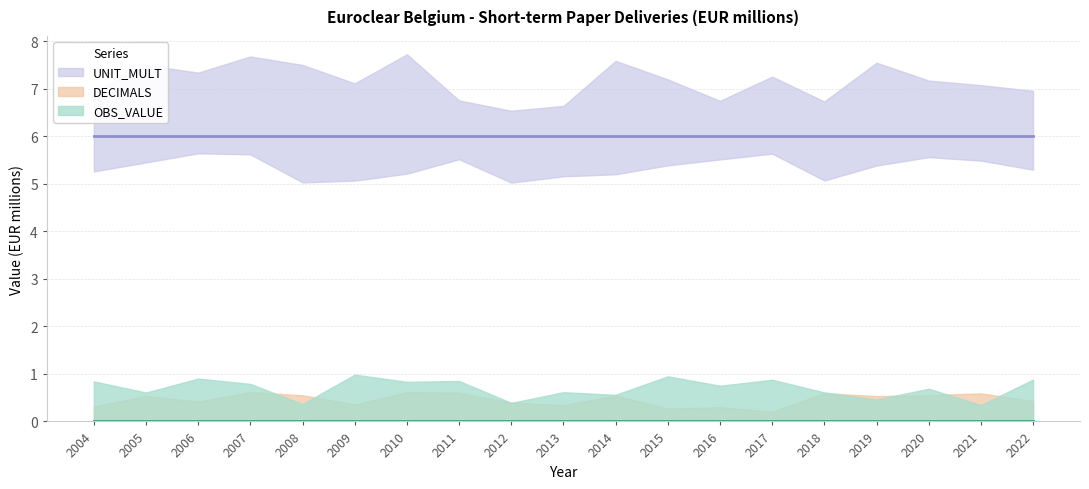

Rank the series by their maximum value, from highest to lowest.

UNIT_MULT, OBS_VALUE, DECIMALS